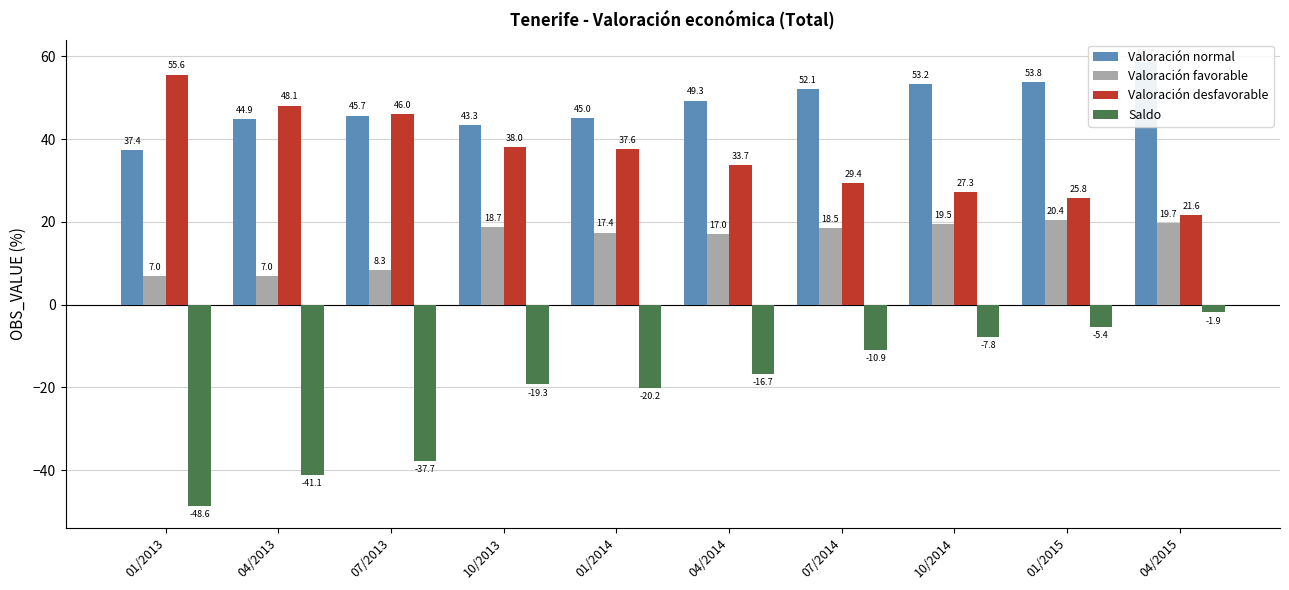

At how many categories does at least one series exceed -38?

10